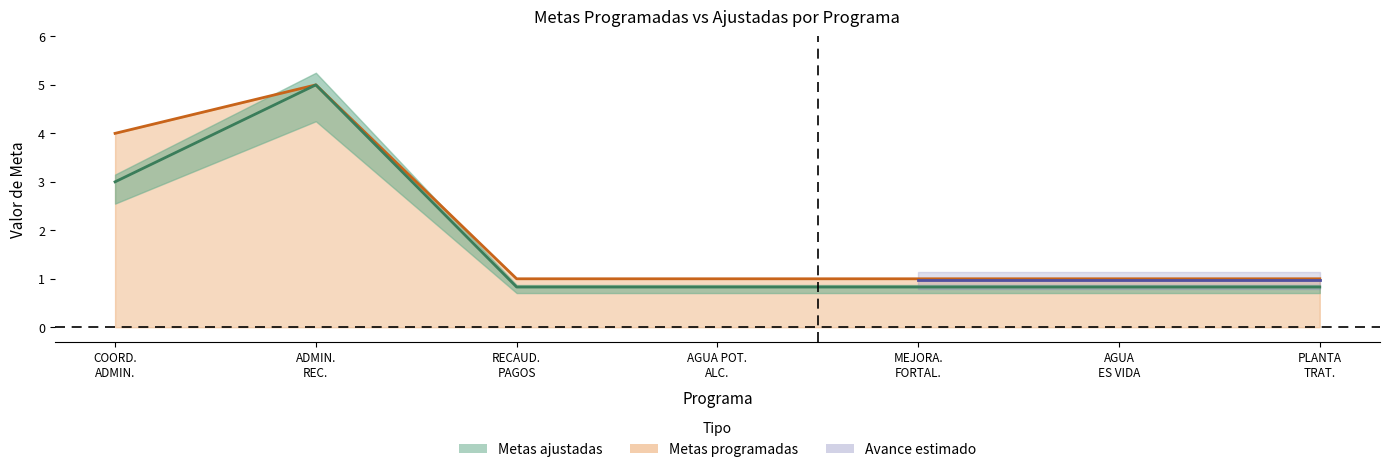

True or false: Metas ajustadas and Metas programadas cross at least once.

False